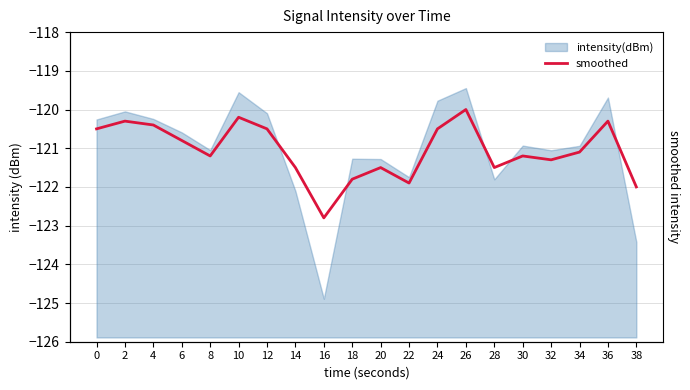

List the labels in order of value, smallest first.

16, 38, 22, 18, 14, 20, 28, 32, 8, 30, 34, 6, 0, 12, 24, 4, 2, 36, 10, 26